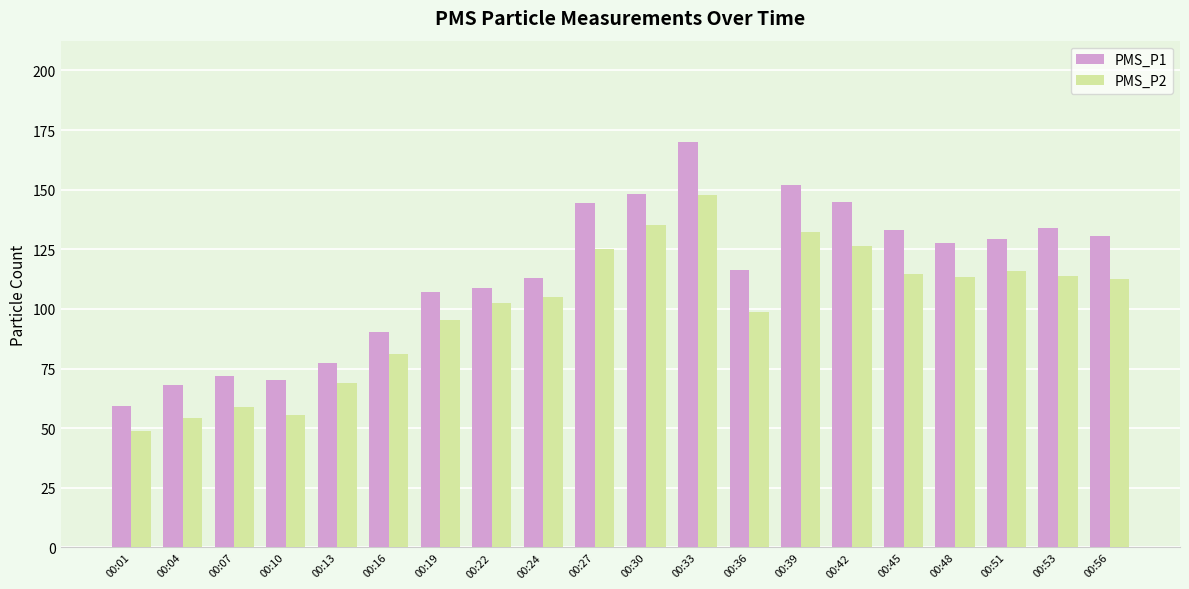

What is the spread (max minus min) of values at 00:45?

18.5